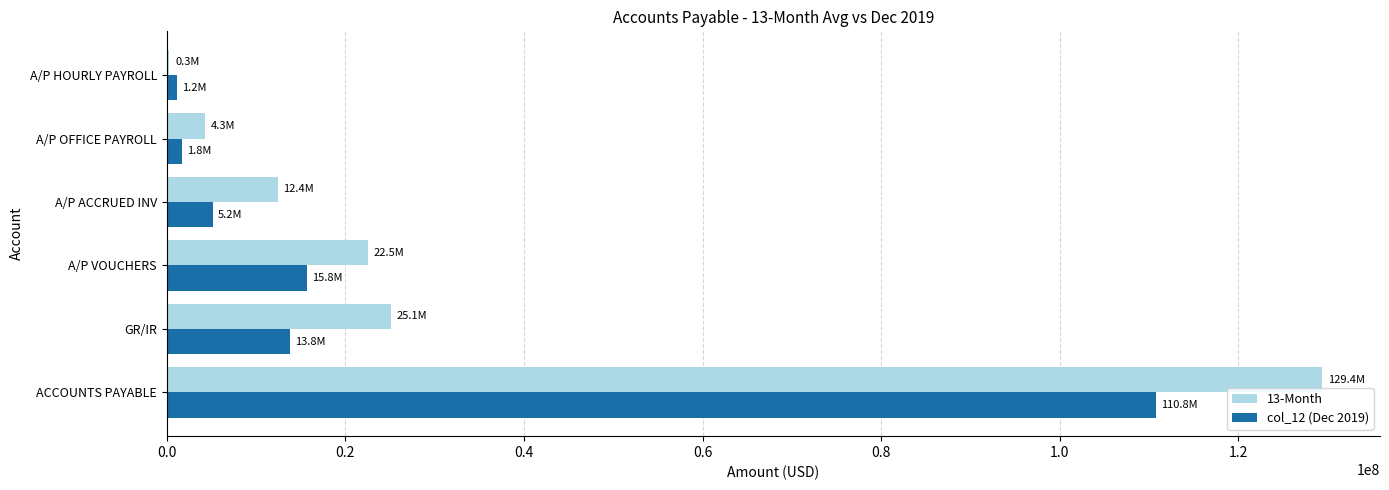

At which category is the sum across all series the highest?

ACCOUNTS PAYABLE